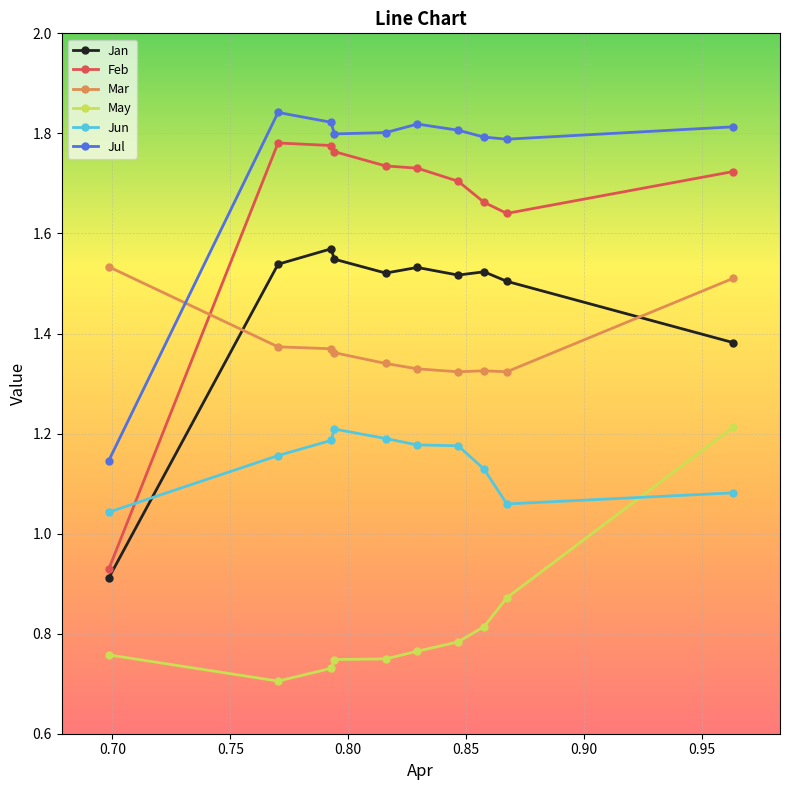

Which series has the largest total across all categories?

Jul